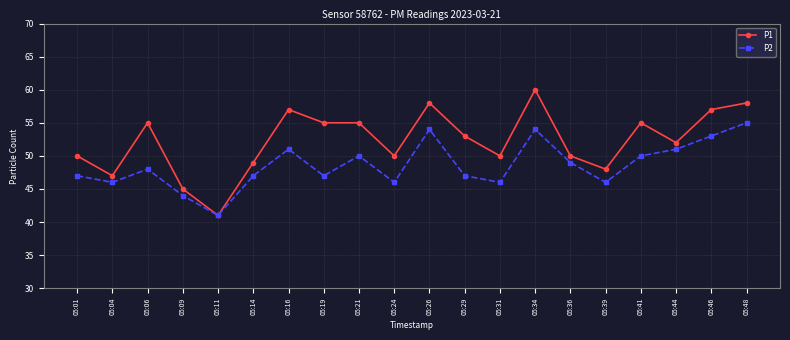

What is the value of the P1 point at the 12th from the left?

53